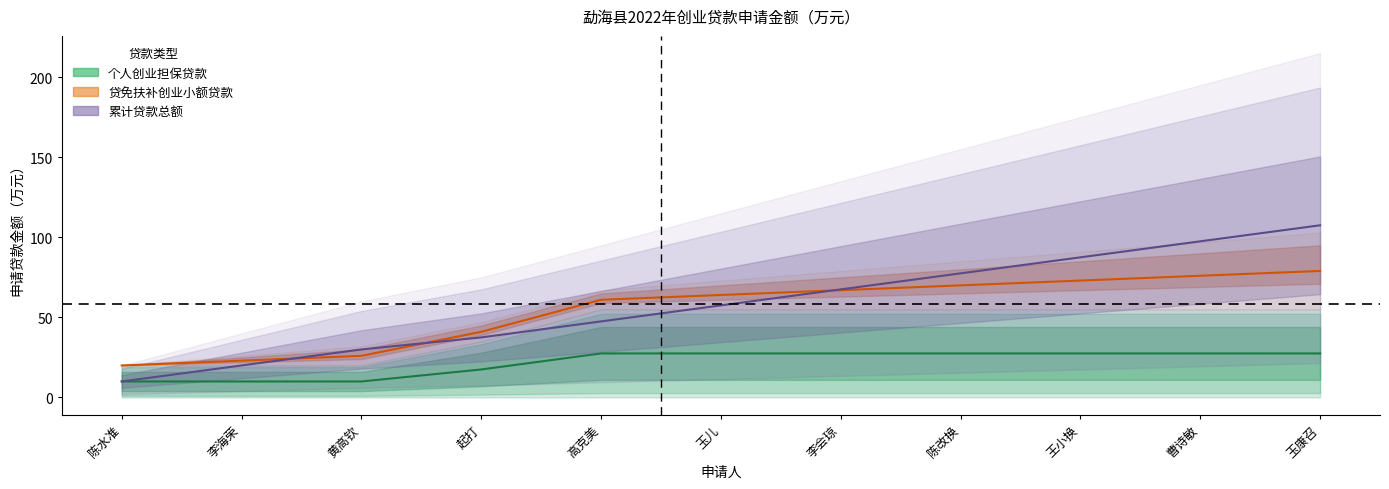

What is the average value of the 贷免扶补创业小额贷款（累计） series?

54.5